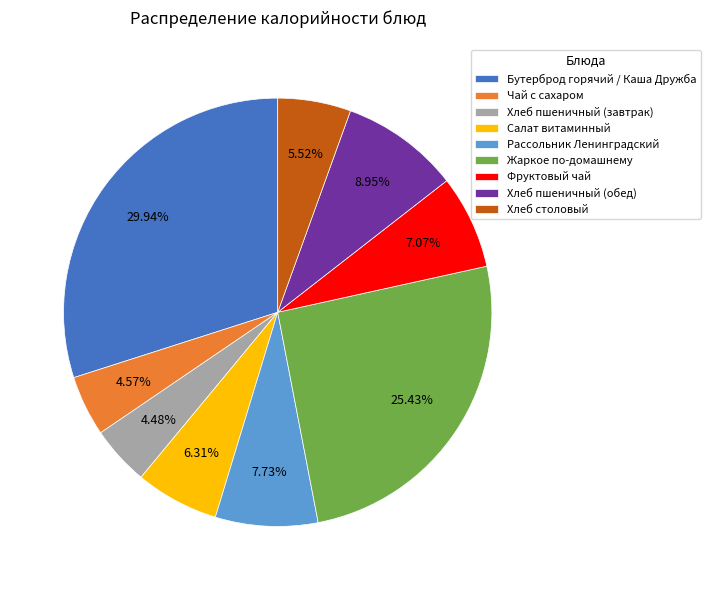

How many slices are in this pie chart?

9